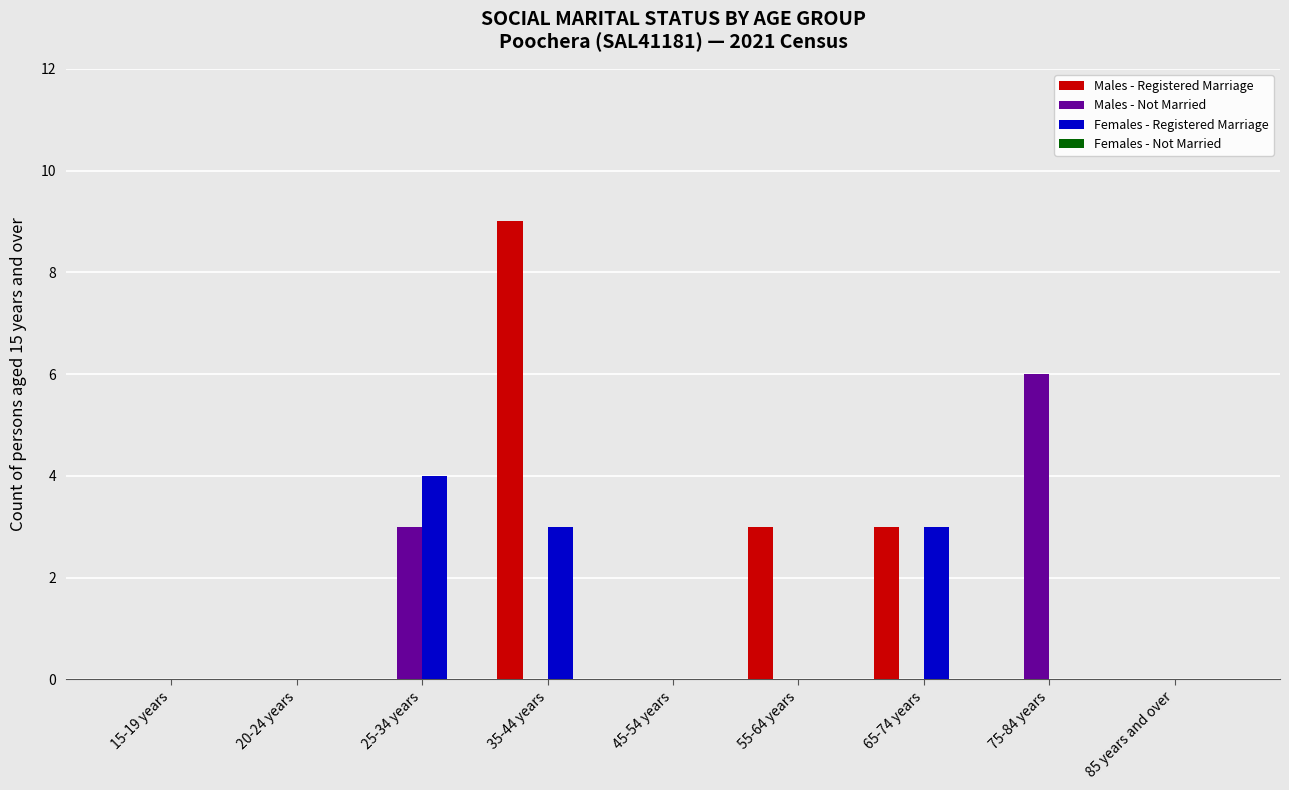

Which series has the widest spread of values?

Males - Registered Marriage